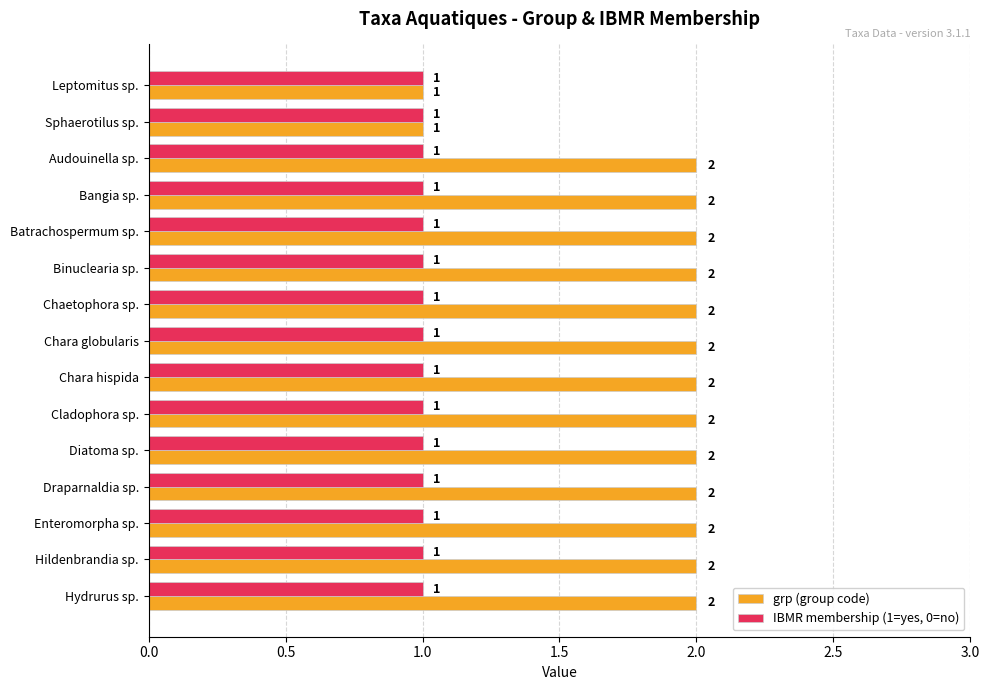

Is the value of grp (group code) at Enteromorpha sp. greater than the value of IBMR membership (1=yes, 0=no) at Bangia sp.?

Yes